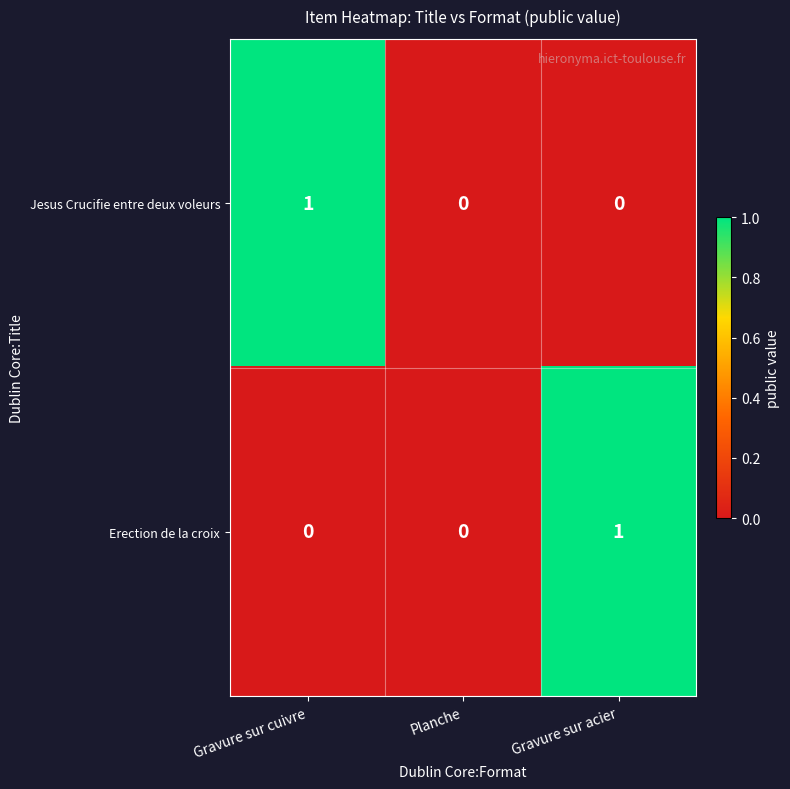

What is the total value across all series at Gravure sur cuivre?

1